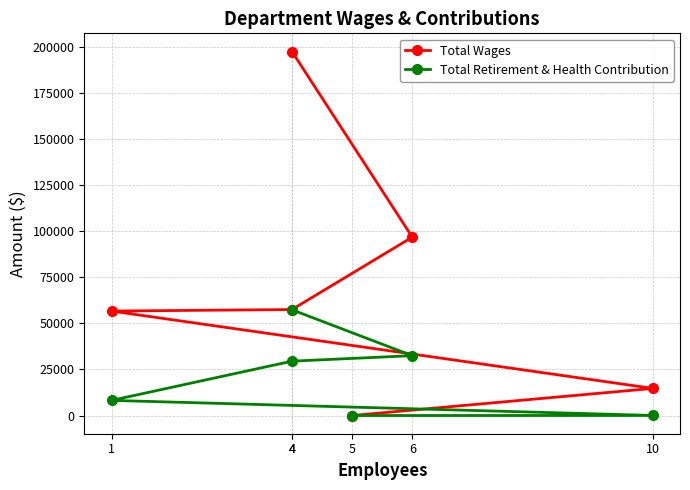

What is the approximate value of Total Retirement & Health Contribution at 1, to the nearest 50?

8200